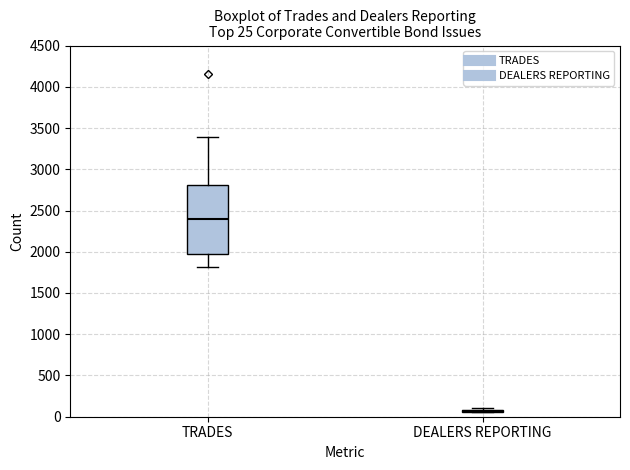

Comparing the boxes themselves (not the whiskers), which one is the tallest?

TRADES